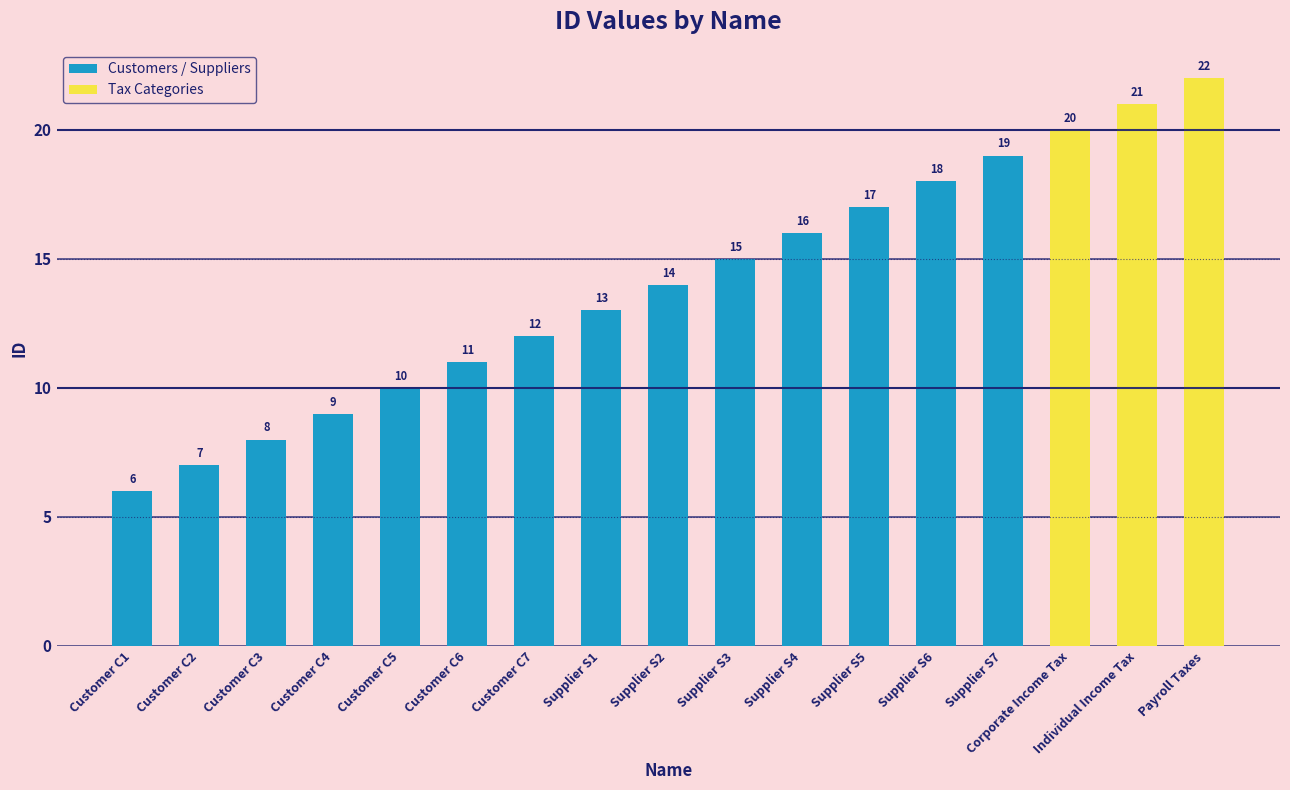

Which has a higher value, Customer C4 or Supplier S5?

Supplier S5